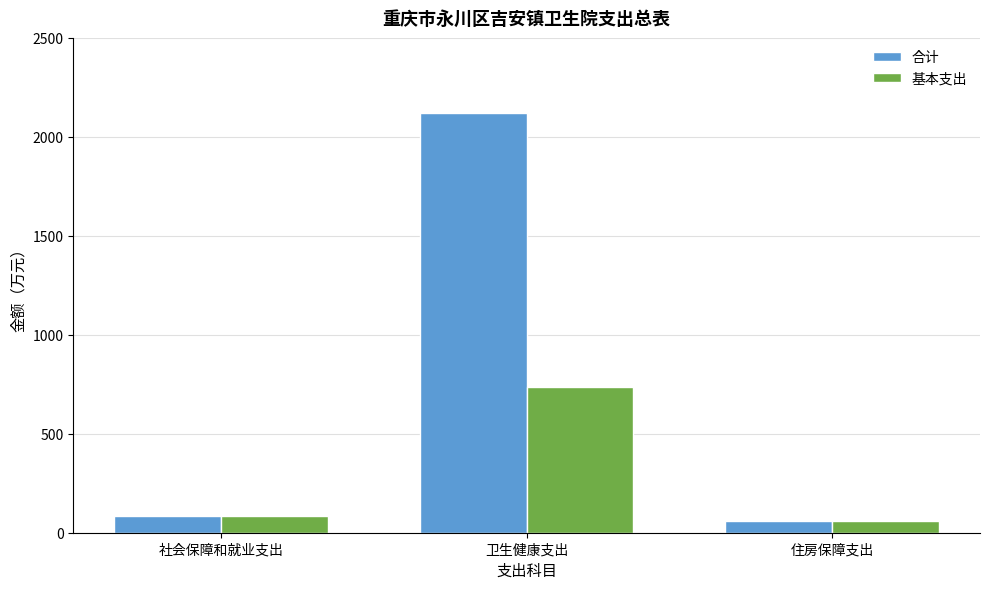

Where does the 合计 series first go above 86?

社会保障和就业支出